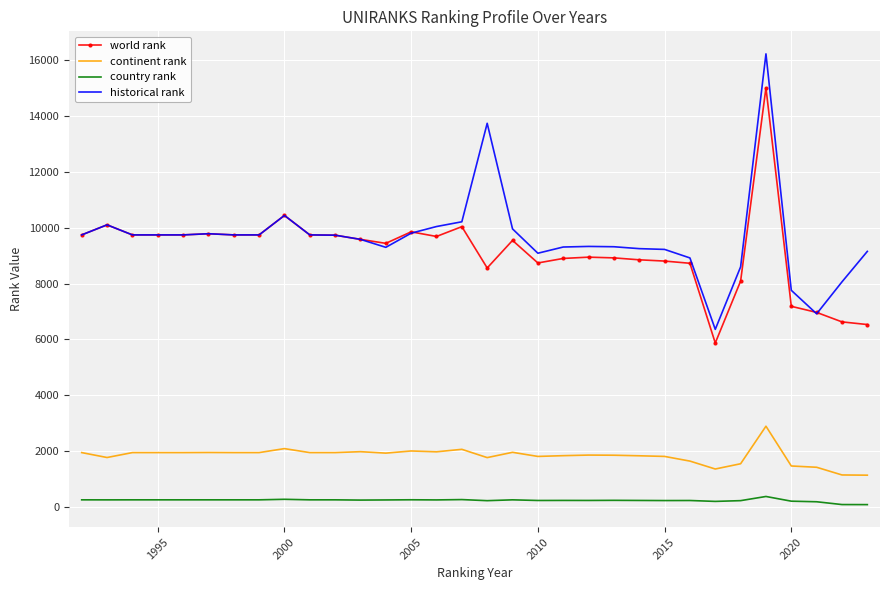

List the series in order of their peak value, highest first.

historical rank, world rank, continent rank, country rank